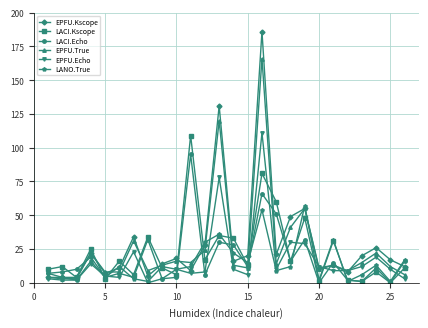

What is the greatest value displayed?

186